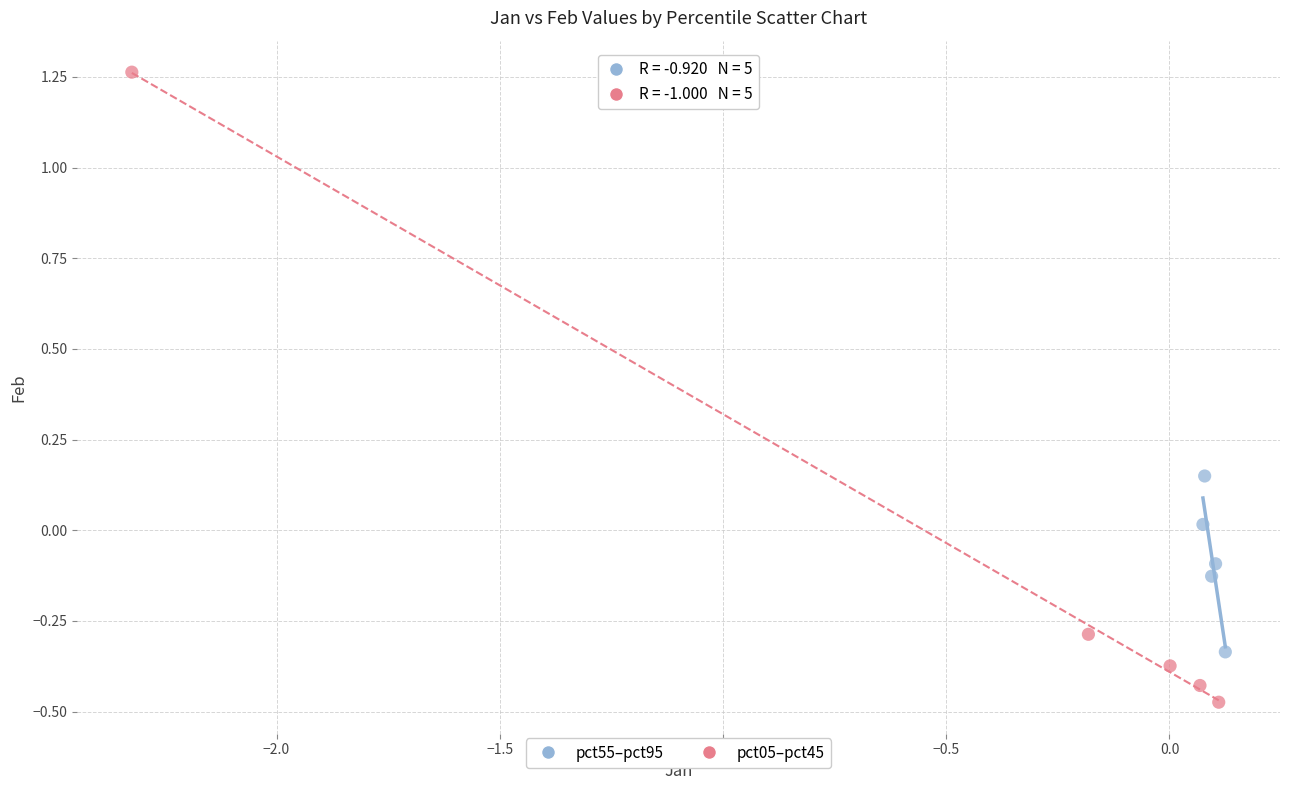

Which series reaches the maximum Y coordinate?

pct05–pct45